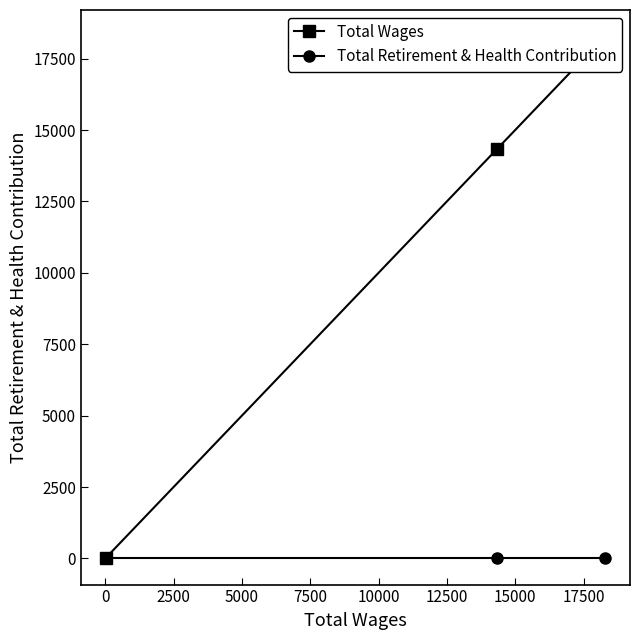

What are all the series names shown in the legend?

Total Wages, Total Retirement & Health Contribution